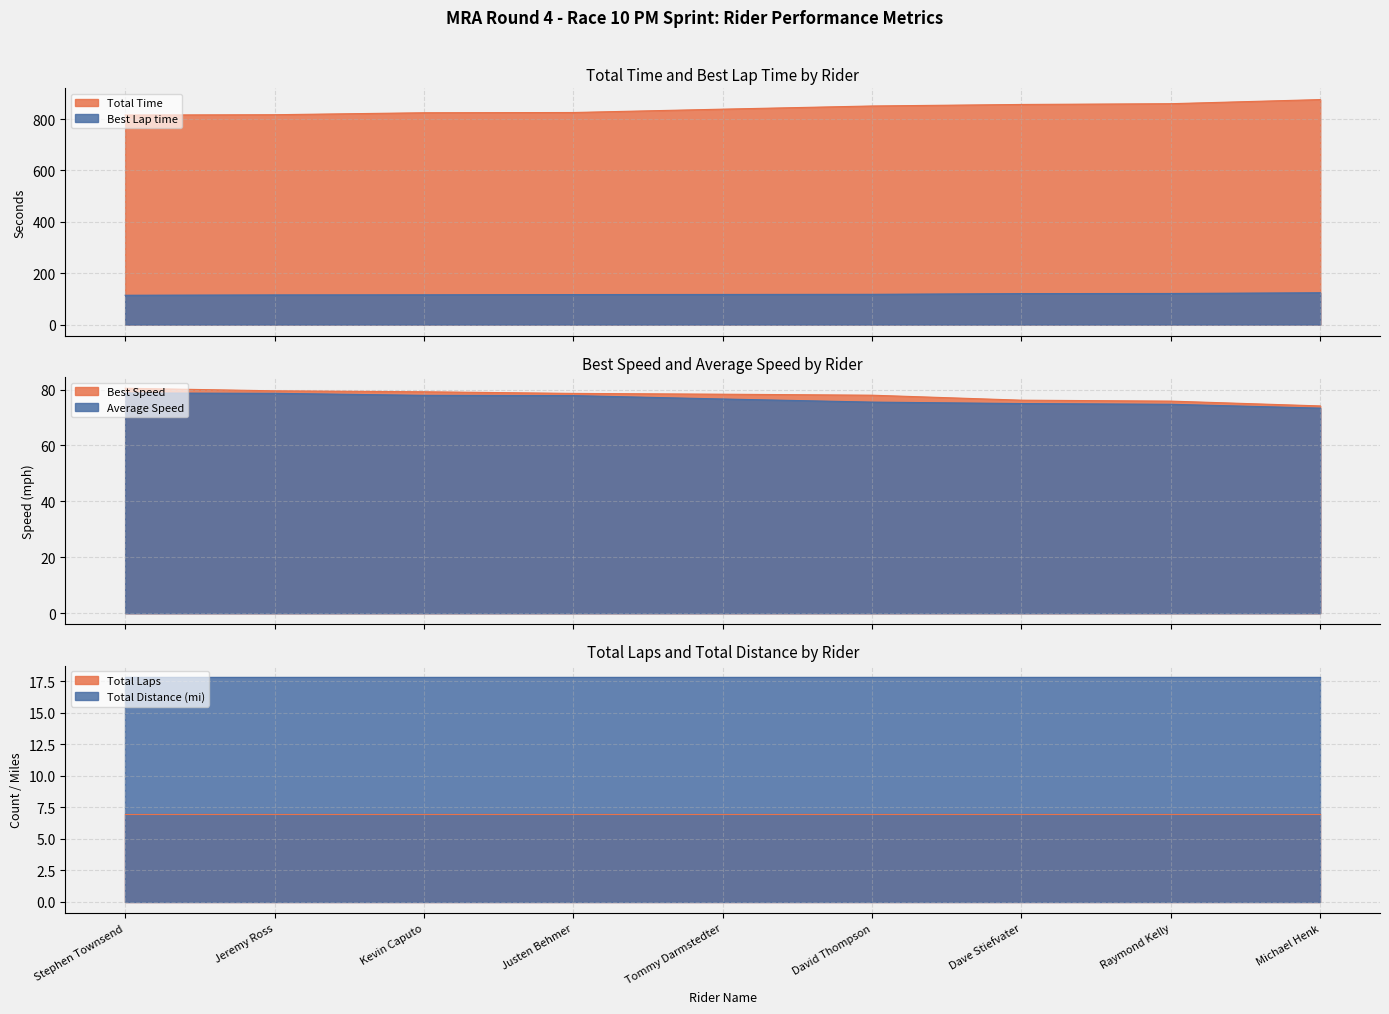

Where does the Total Time series first go above 838?

Tommy Darmstedter